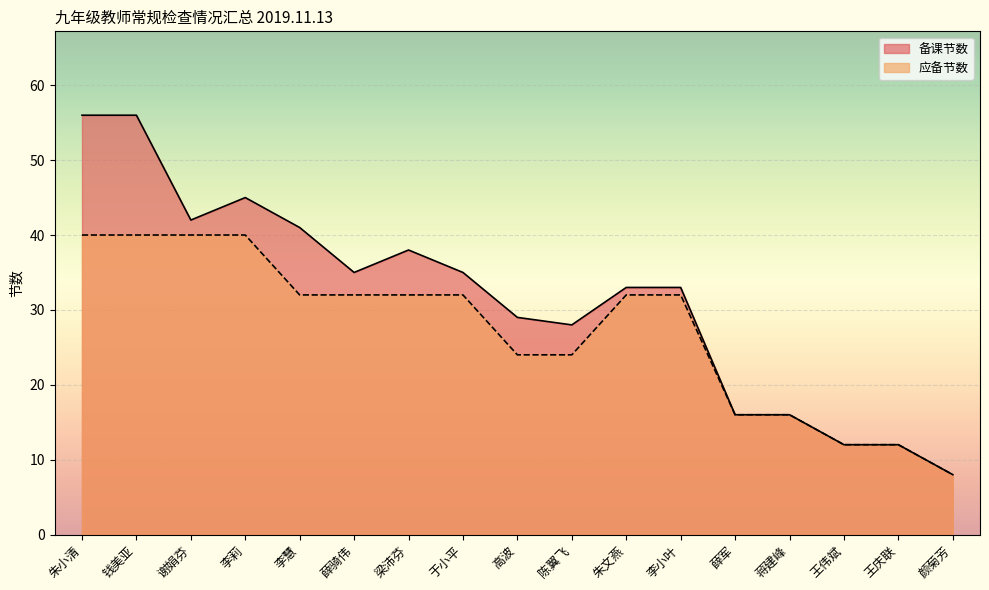

What is the sum of the 备课节数 values at 王伟斌 and 薛骑伟?

47